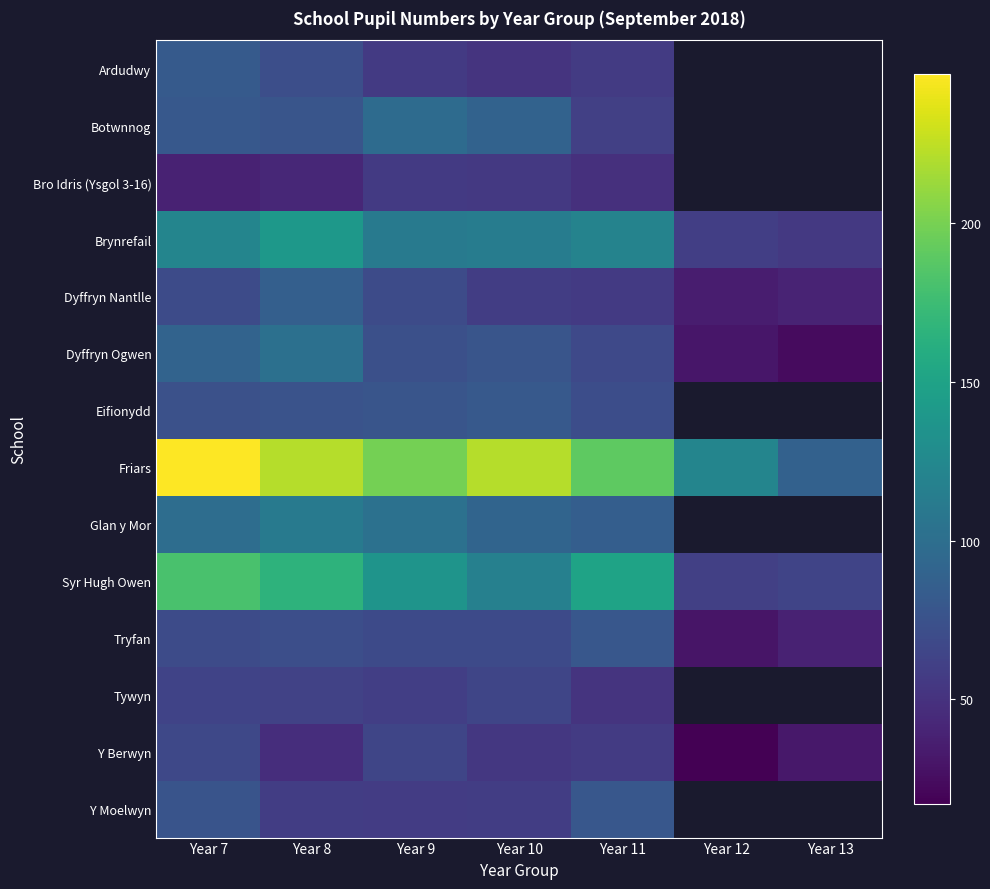

At which category is the sum across all series the highest?

Year 7